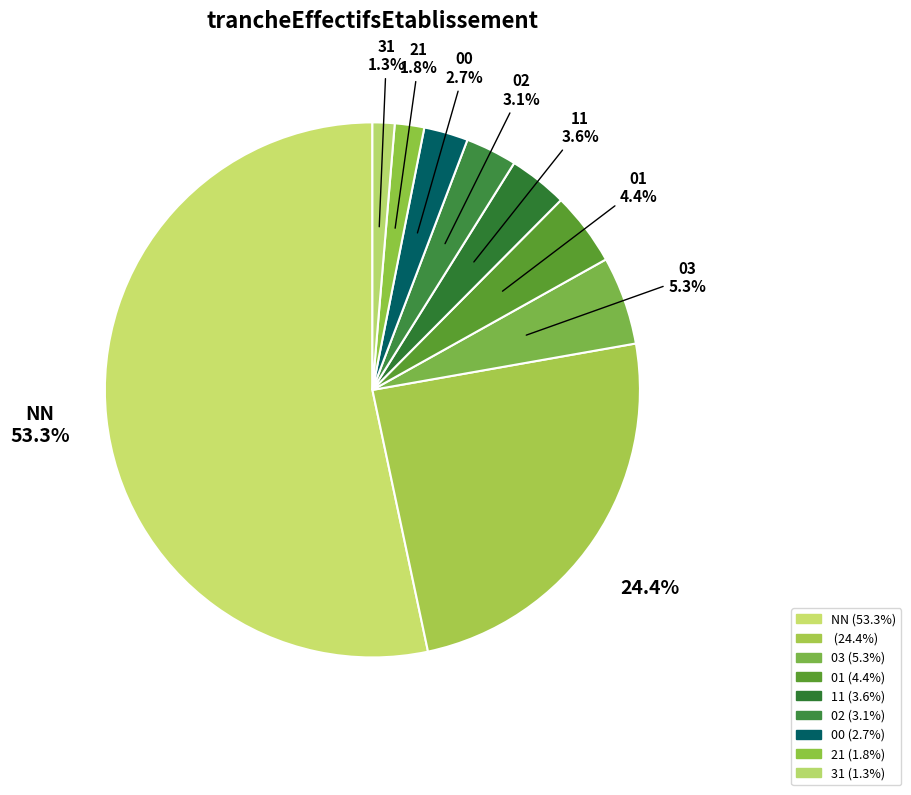

How many segments does this pie chart have?

9